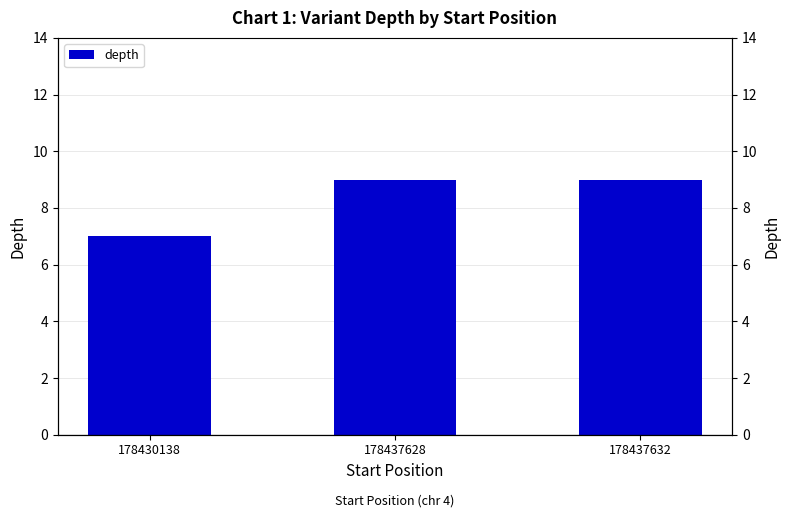

Which category has the lowest value across all series?

178430138